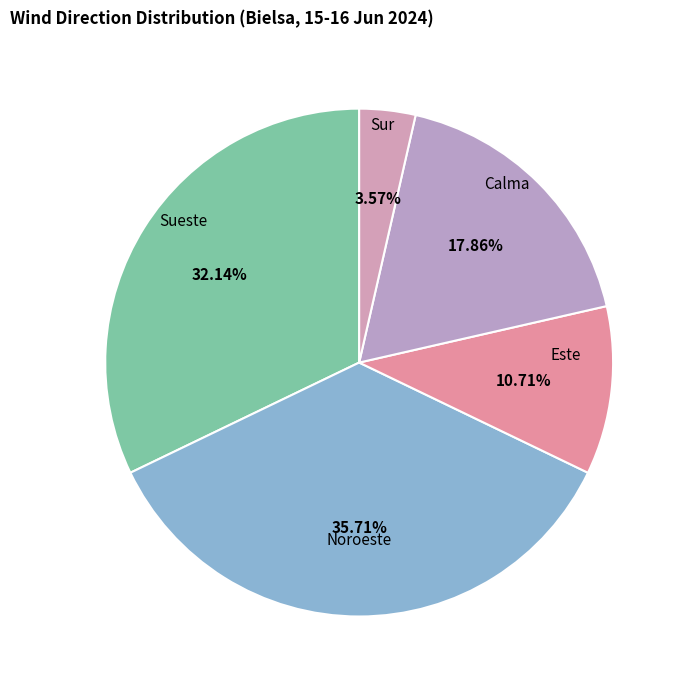

Which has a higher value, Calma or Sueste?

Sueste